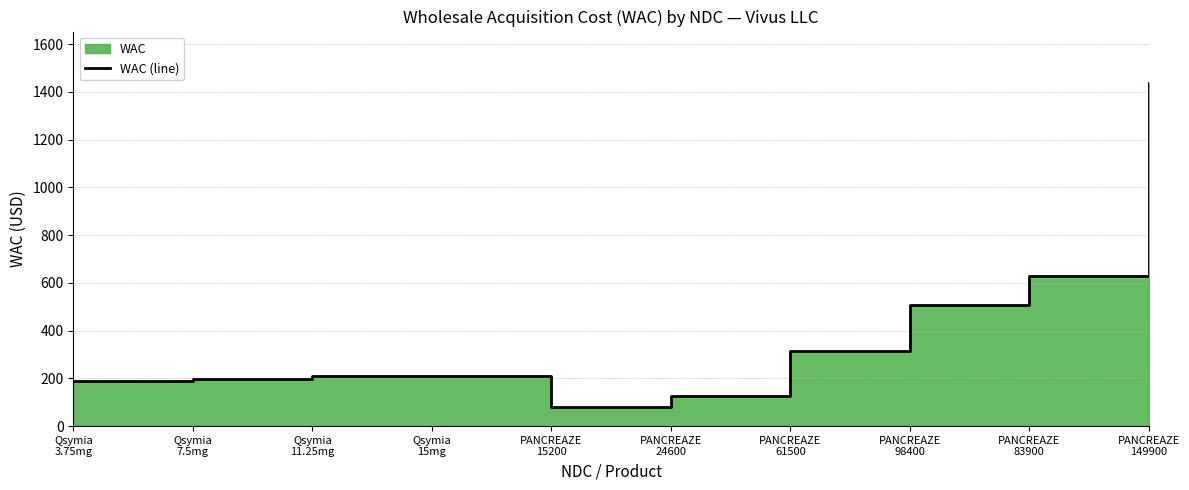

Reading right to left, list all the values displayed in this chart.

PANCREAZE
149900=1437.5	PANCREAZE
83900=630.6	PANCREAZE
98400=506.3	PANCREAZE
61500=315.3	PANCREAZE
24600=126.1	PANCREAZE
15200=78.0	Qsymia
15mg=211.5	Qsymia
11.25mg=211.5	Qsymia
7.5mg=197.2	Qsymia
3.75mg=190.9